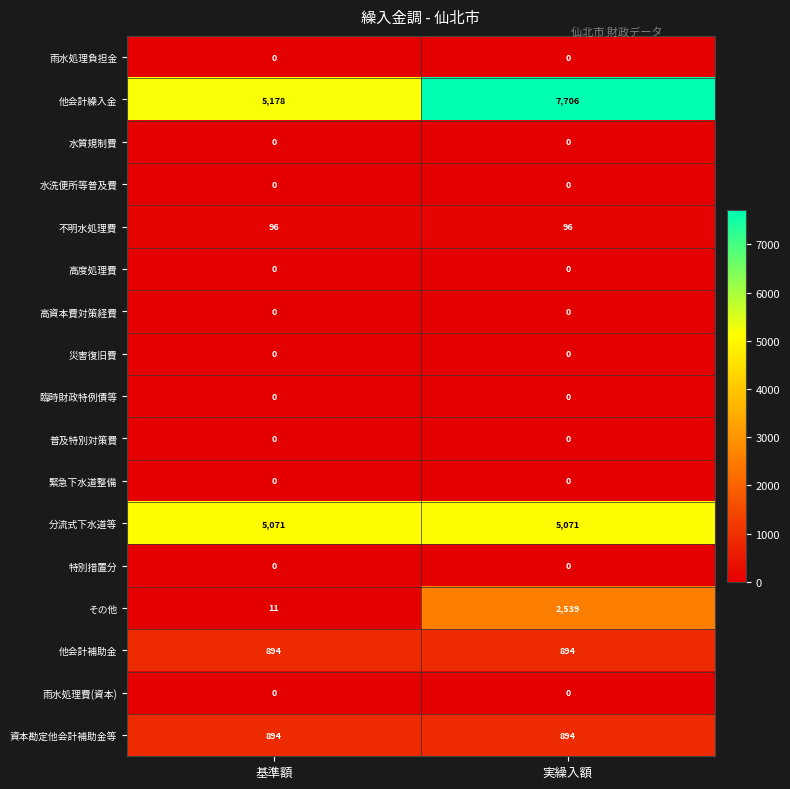

What is the spread (max minus min) of values at 基準額?

5178